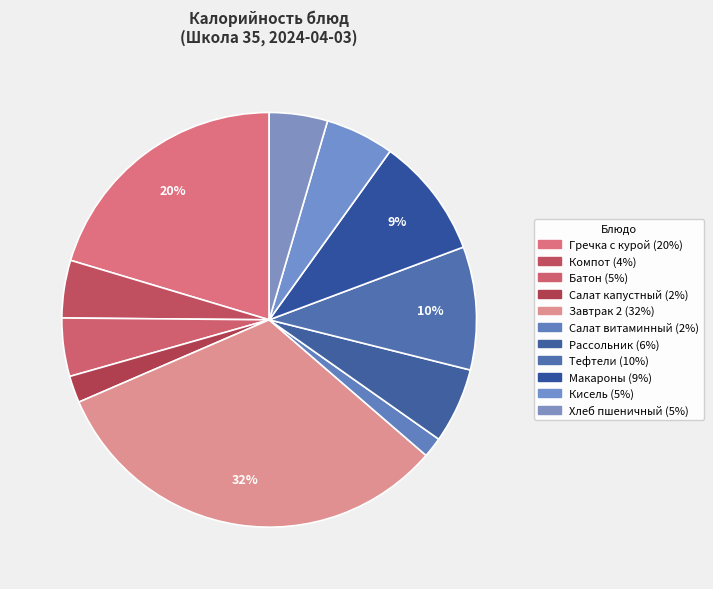

Rank the categories by value from lowest to highest.

Салат витаминный, Салат капустный, Компот из сухофруктов, Батон, Хлеб пшеничный, Кисель, Рассольник по-домашнему, Макароны отварные, Тефтели мясные с соусом, Гречка с курой и овощами, Завтрак 2